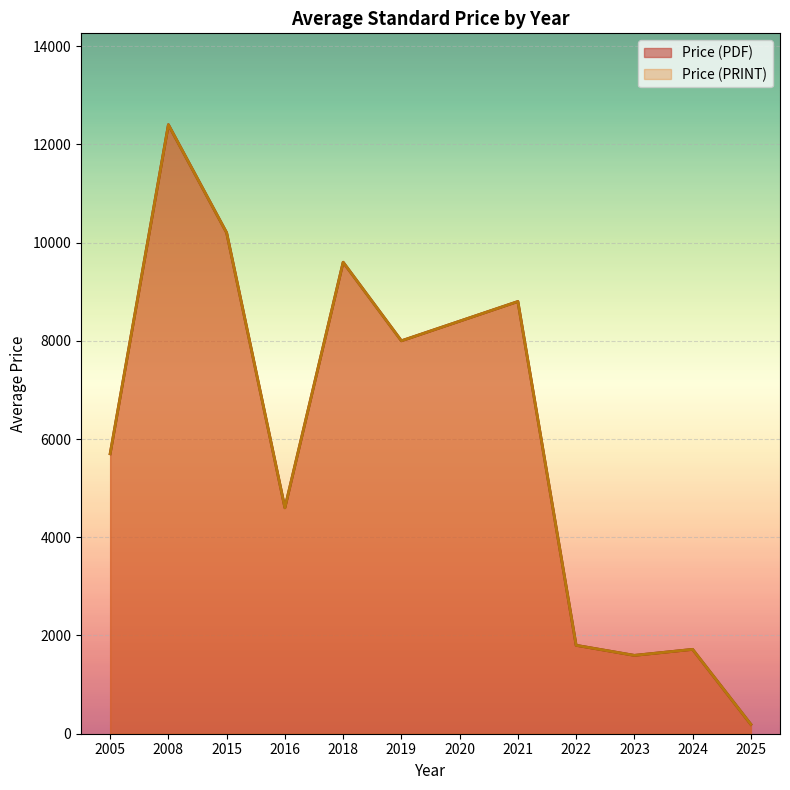

Does the chart display data point markers on the line(s)?

No